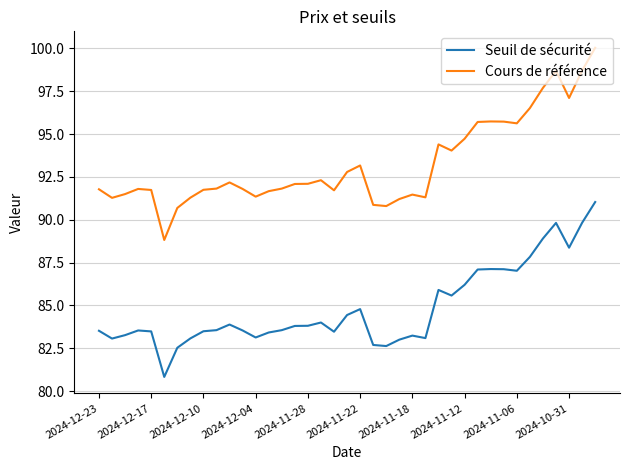

What is the minimum value for Seuil de sécurité?

80.8